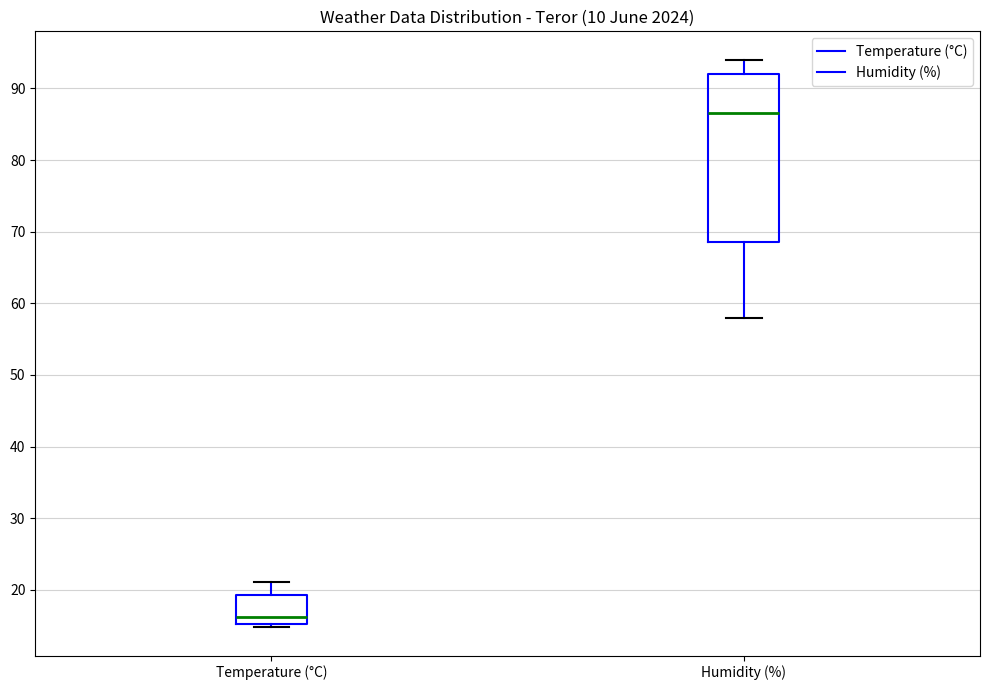

Which box is the tallest, from its lower edge to its upper edge?

Humidity (%)